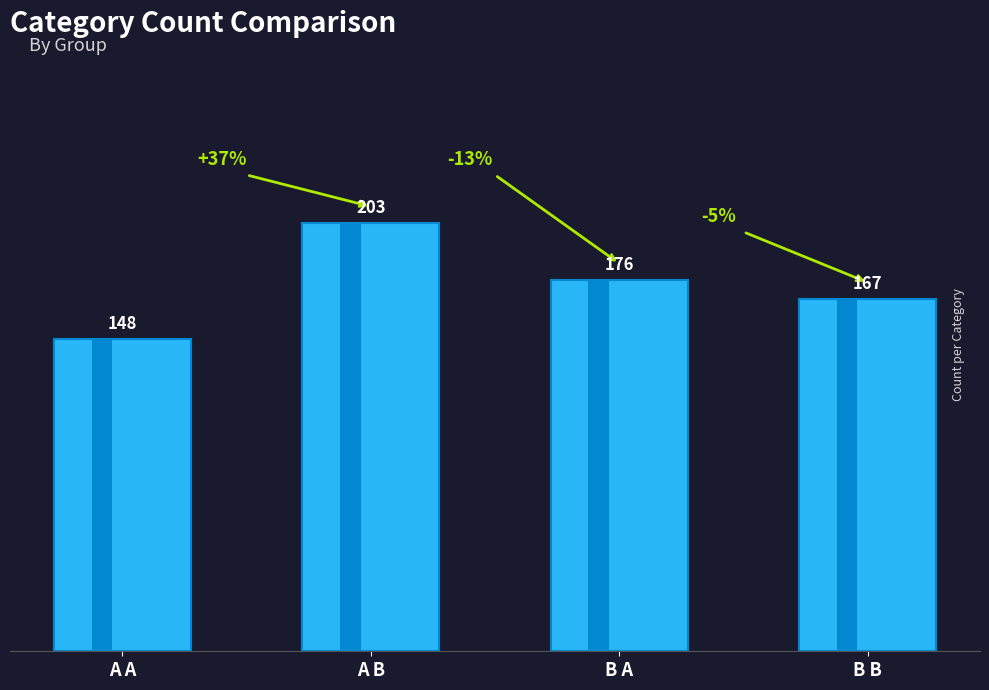

Count the number of values greater than 176.

1